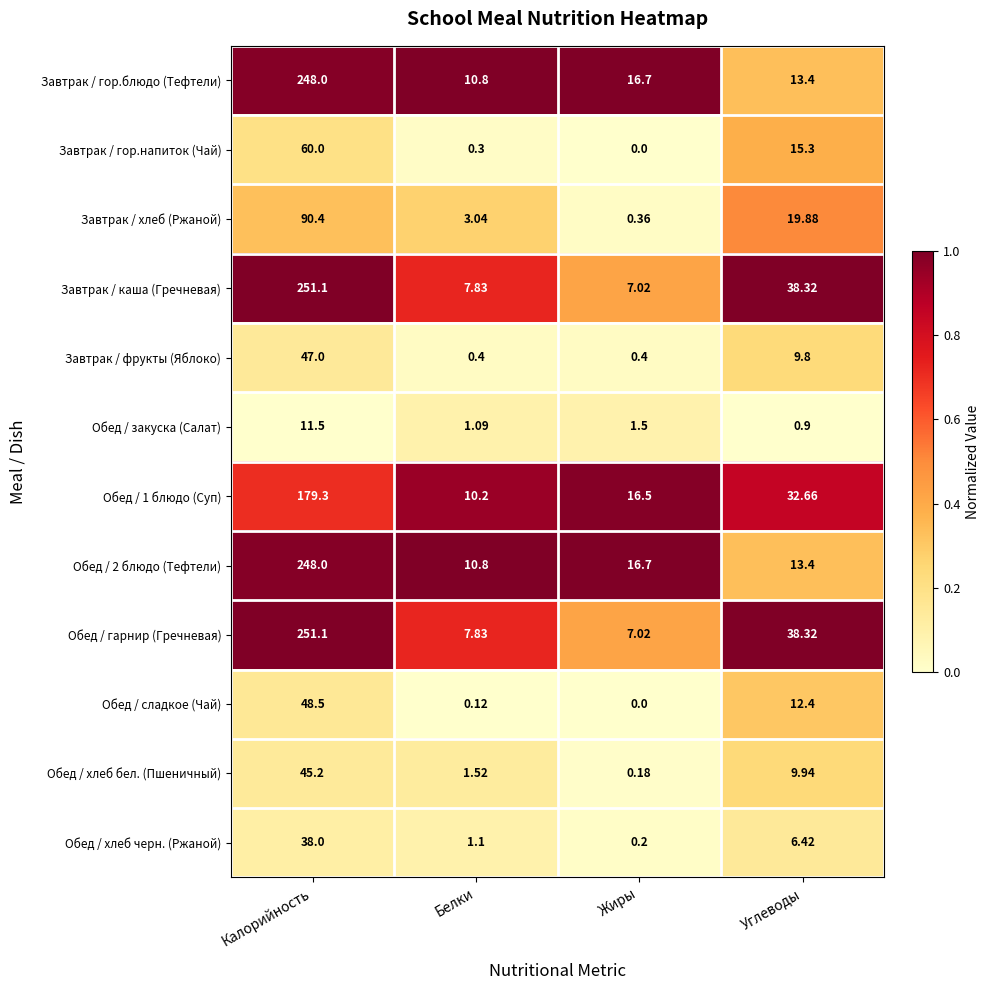

At which category does the chart reach its minimum across all series?

Жиры